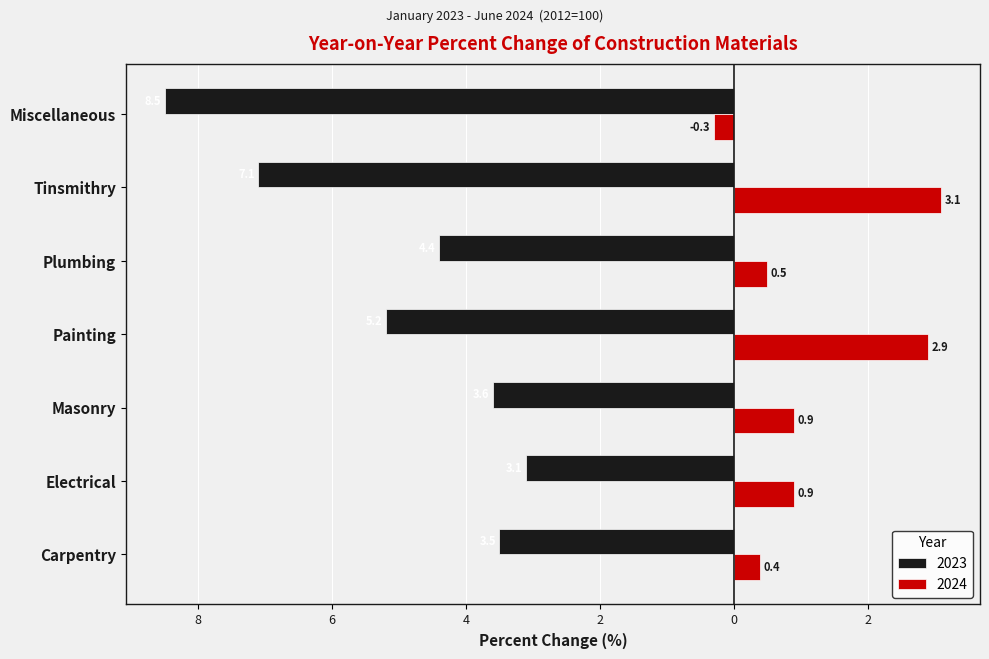

What is the minimum value for 2023?

-8.5